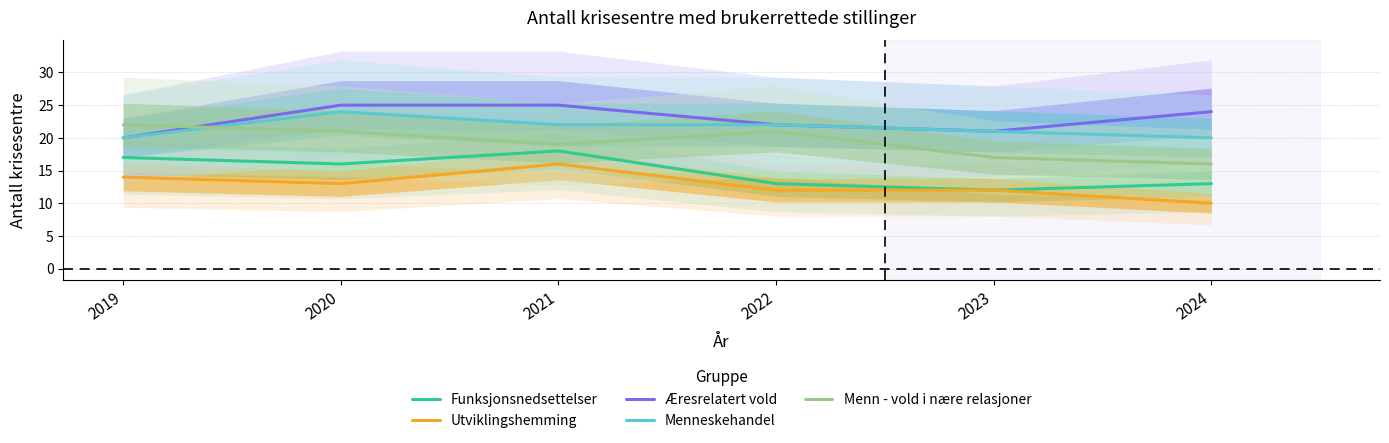

What is the difference between the maximum and second lowest values in the Menn - vold i nære relasjoner series?

5